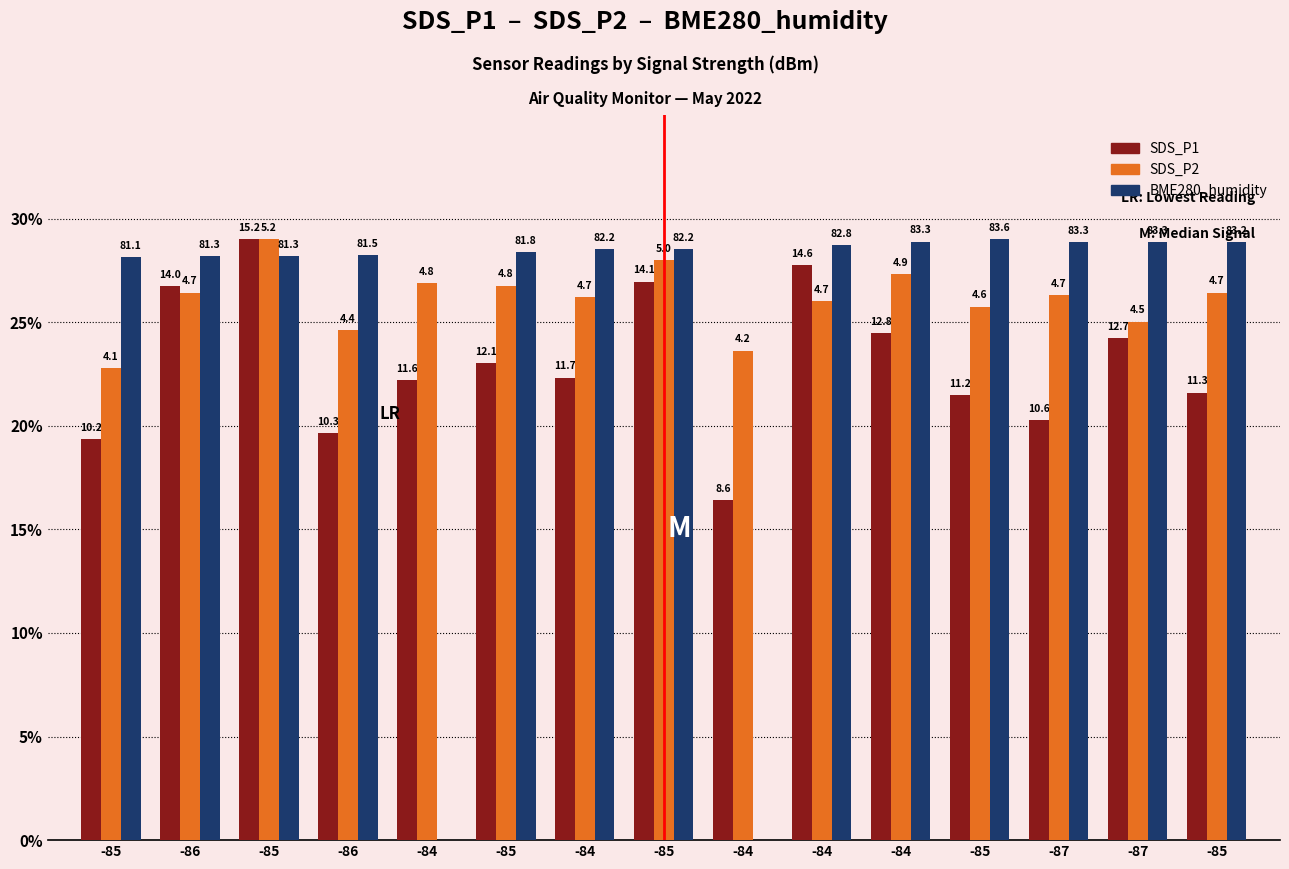

What is the label of the 14th bar from the left?

-87